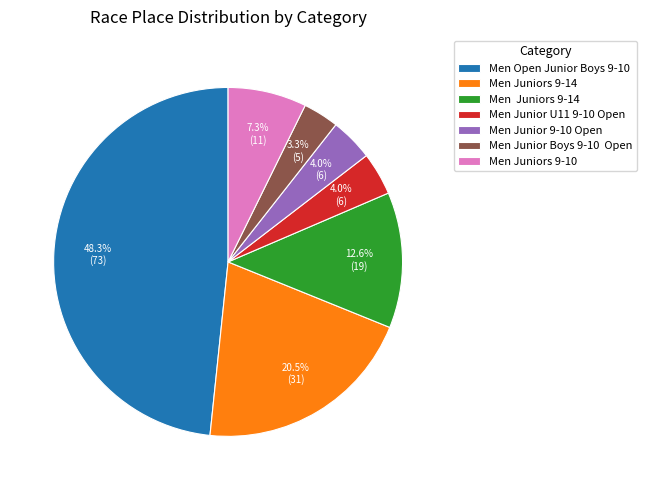

Does any single category account for the majority?

No